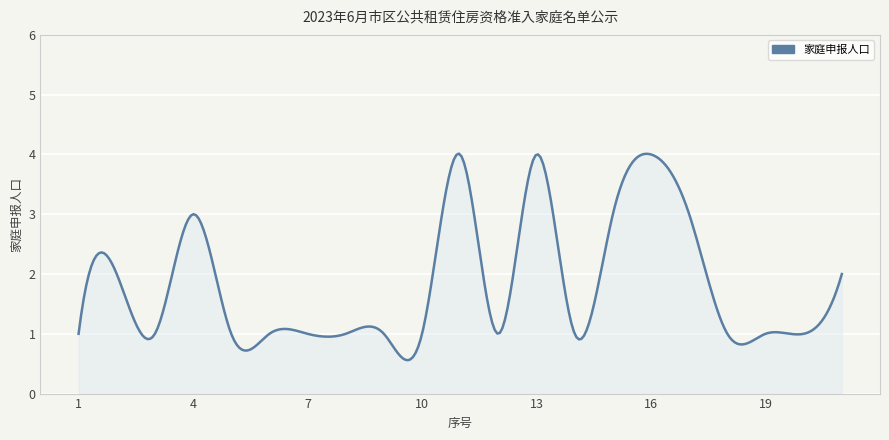

What is the difference between the second highest and minimum values?

3.5